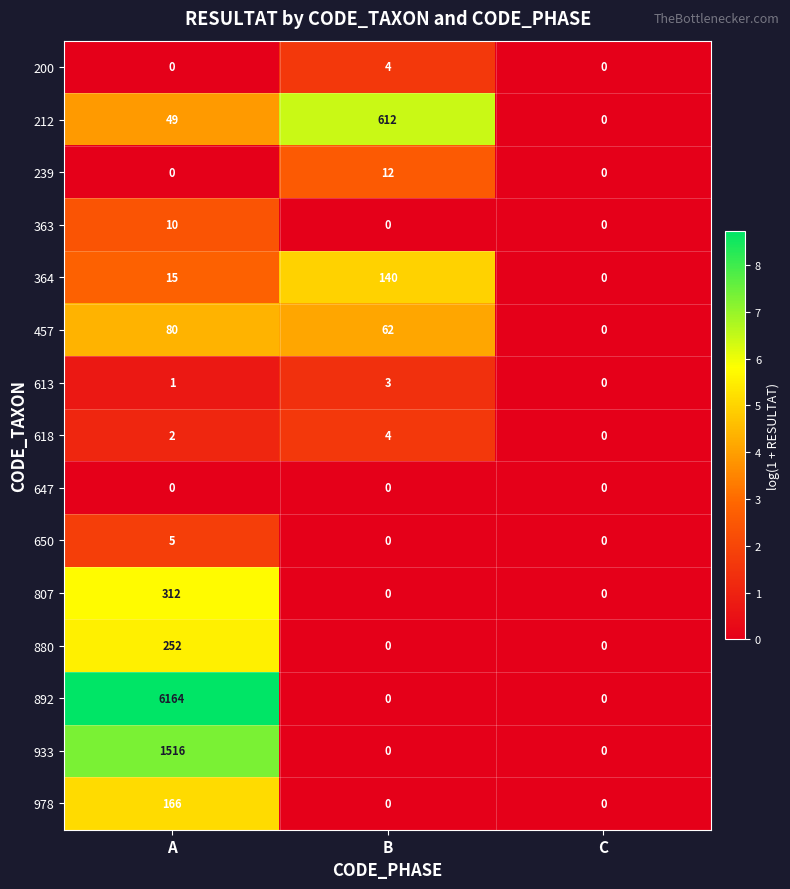

How many data points in 200 are above 0?

1